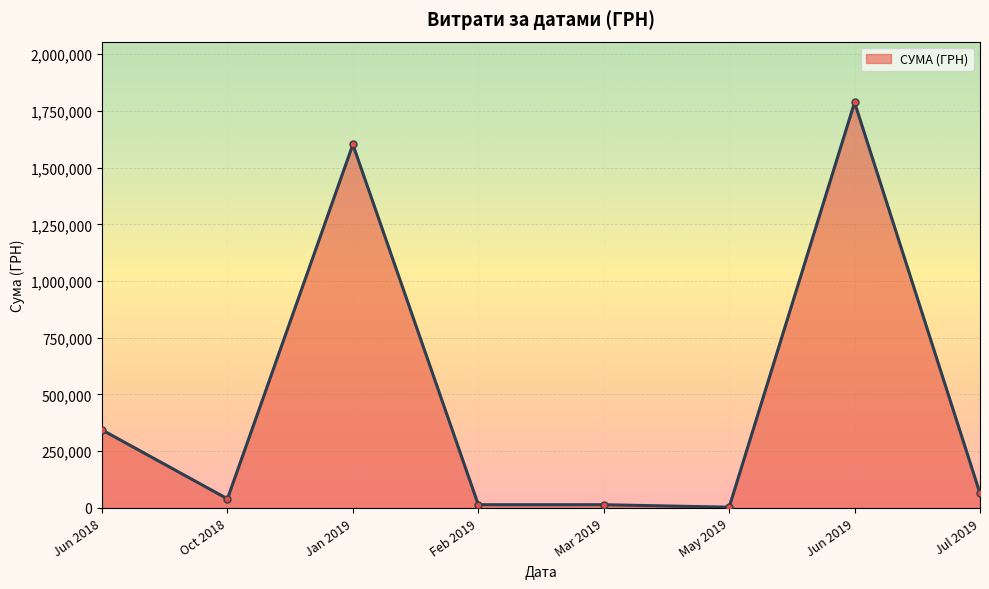

At which category does the data reach its first local valley?

Oct 2018